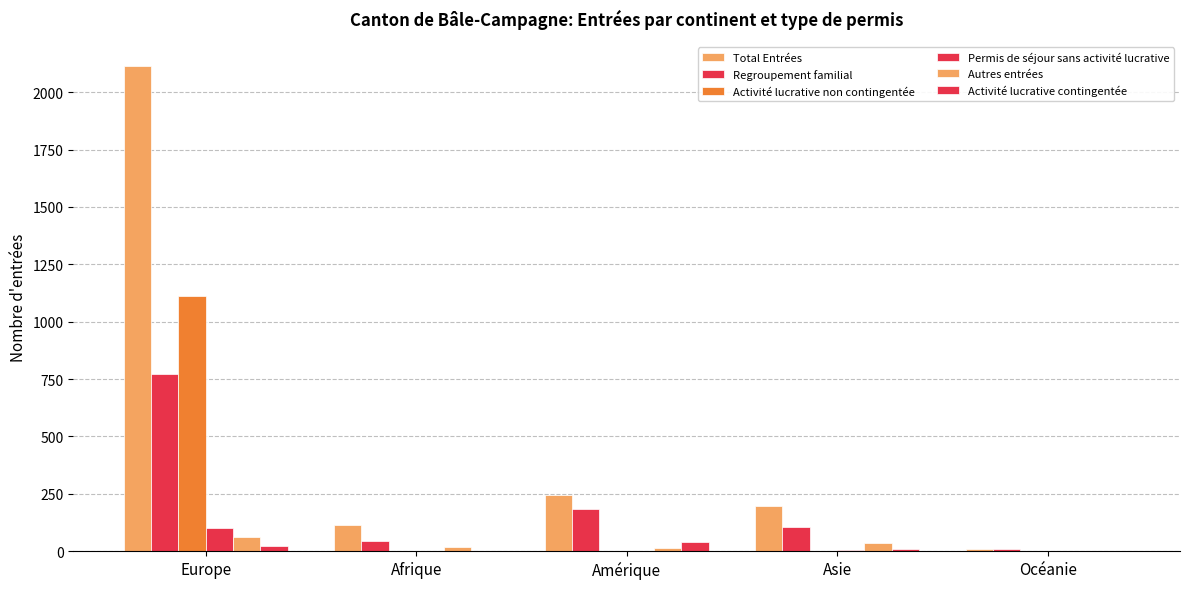

Count the number of categories in the chart.

5